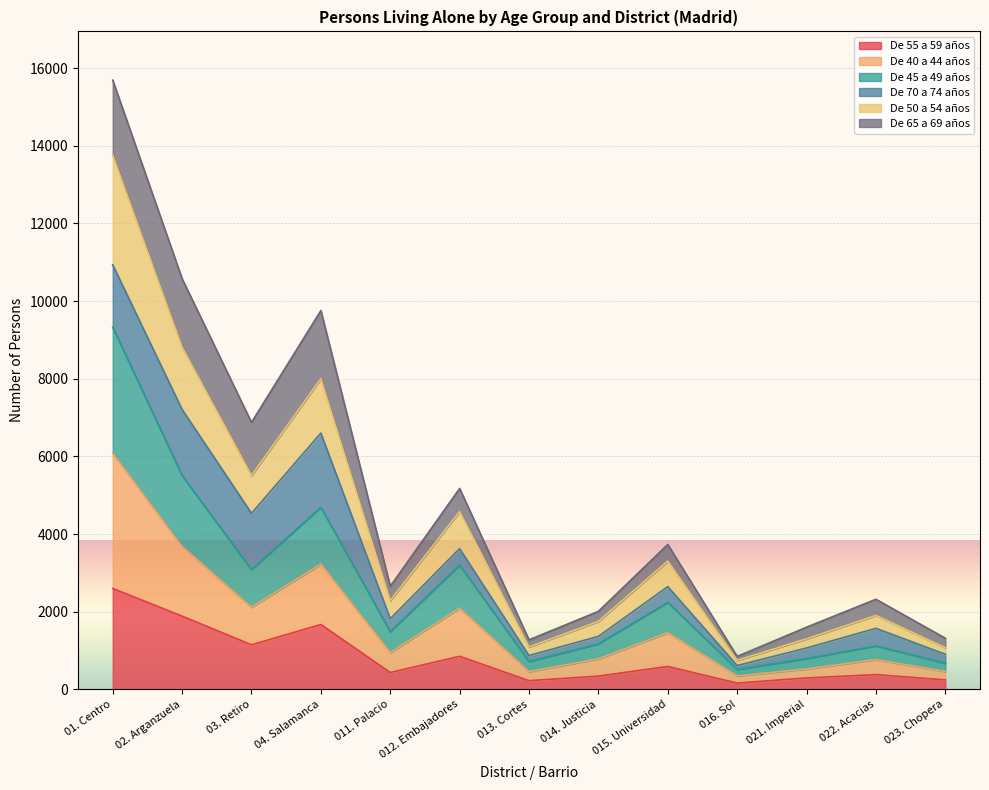

What is the difference between the De 45 a 49 años values at 016. Sol and 021. Imperial?

178